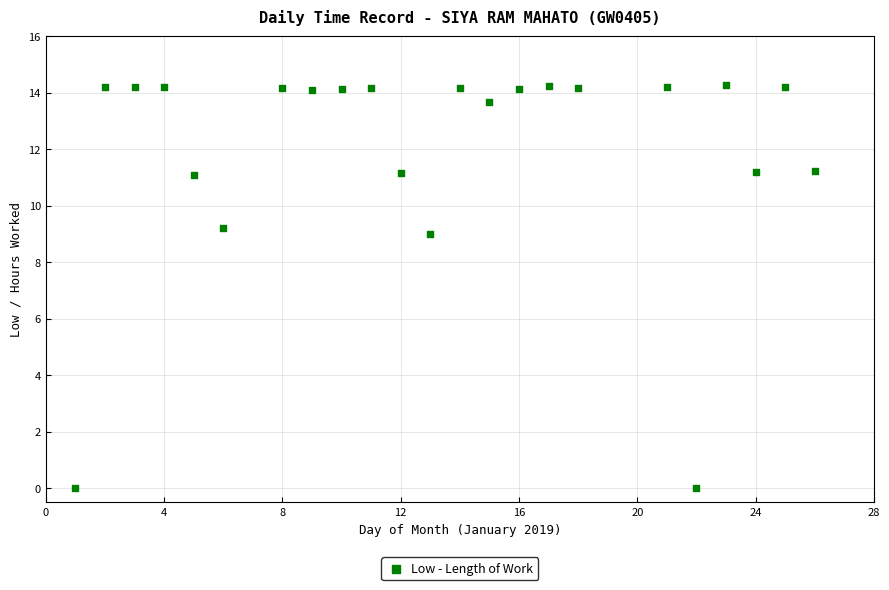

What Y value in the scatter plot is closest to 7?

9.0